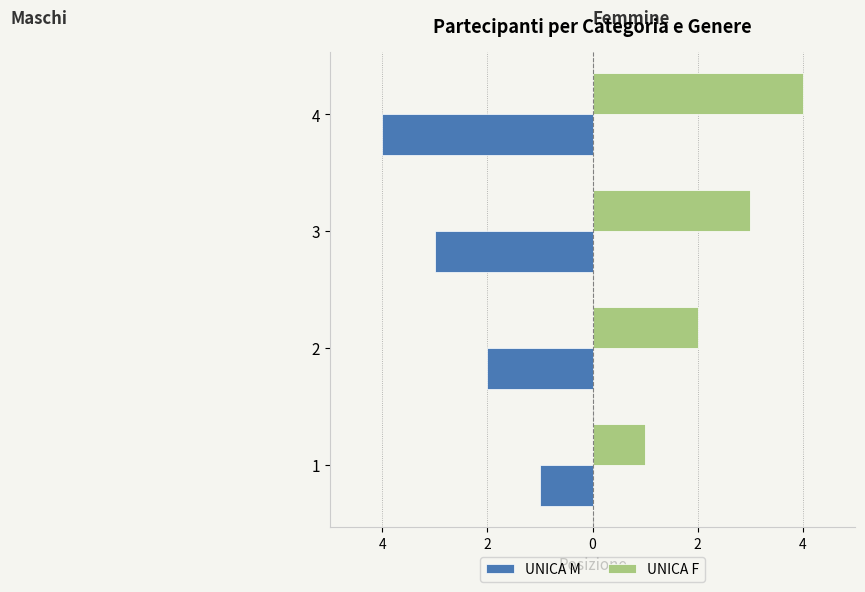

What are all the series names shown in the legend?

UNICA M, UNICA F